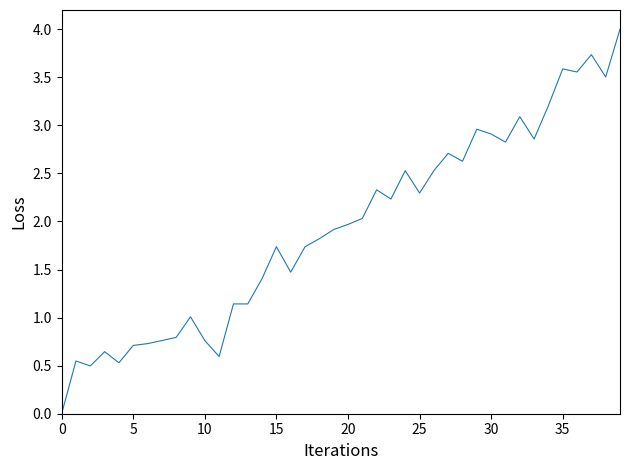

What is the maximum value shown in the chart?

4.0